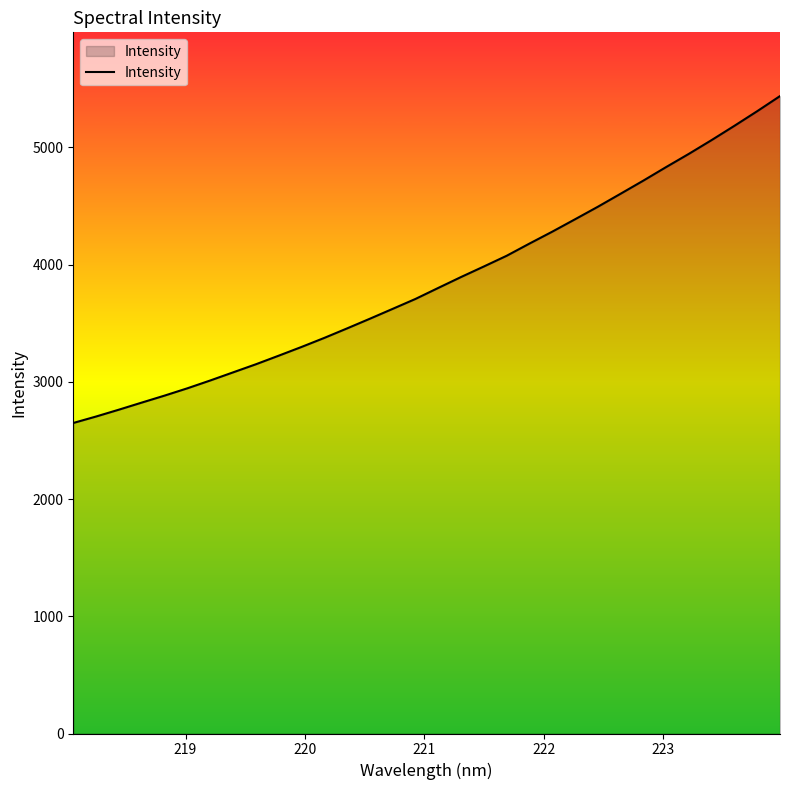

Does the chart have visible grid lines?

No